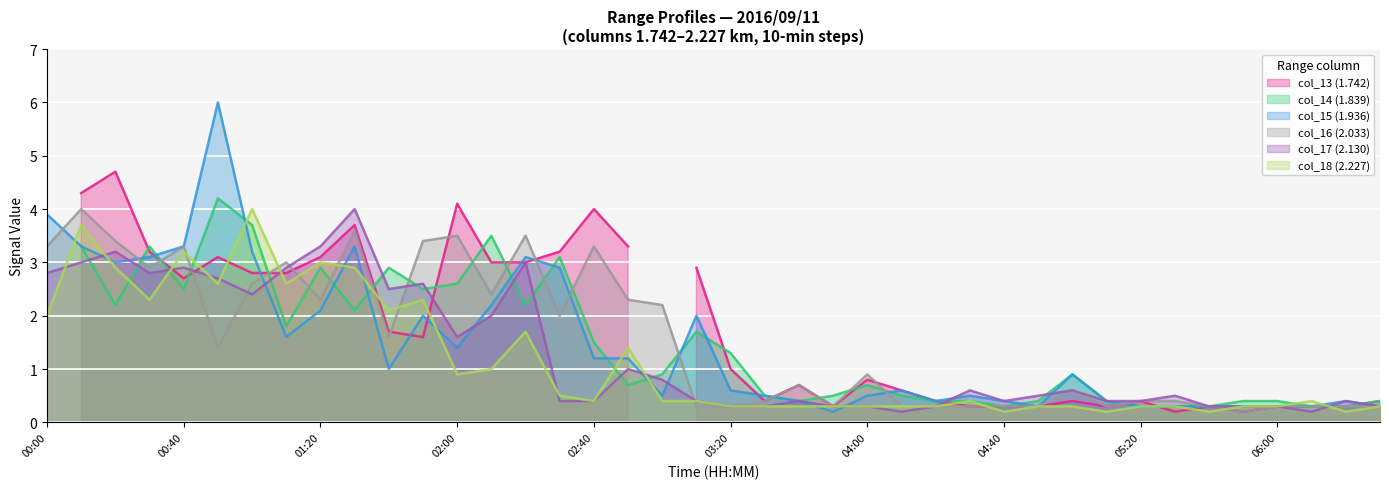

What is the difference between the maximum and minimum values in the col_15 (1.936) series?

5.8